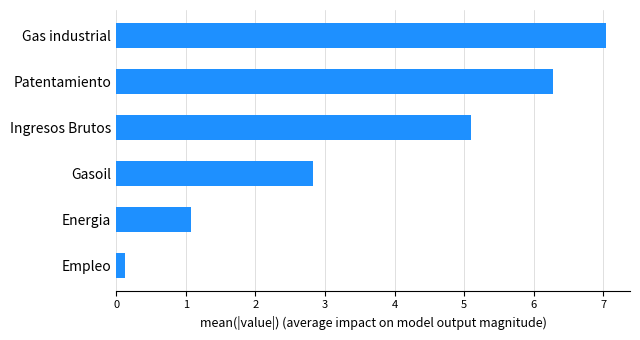

Which has a higher value, Gas industrial or Empleo?

Gas industrial